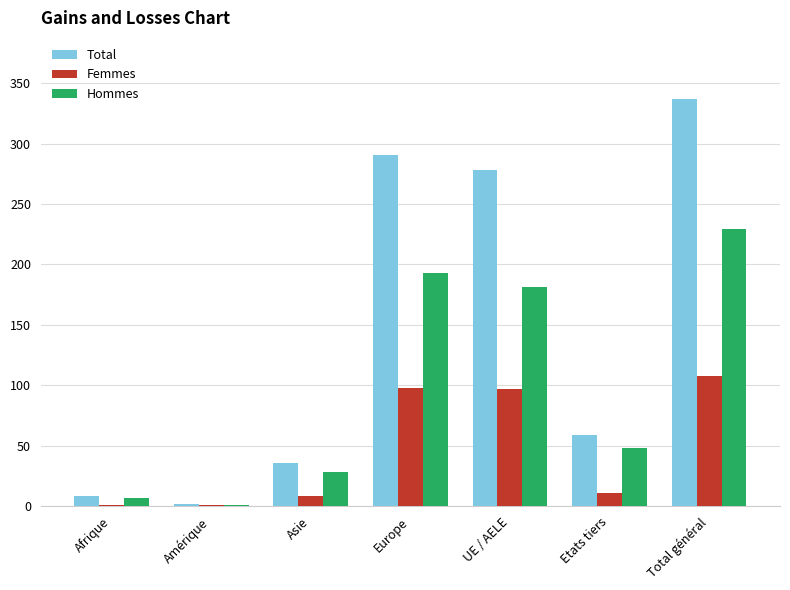

Which series changed the most between Afrique and Europe?

Total